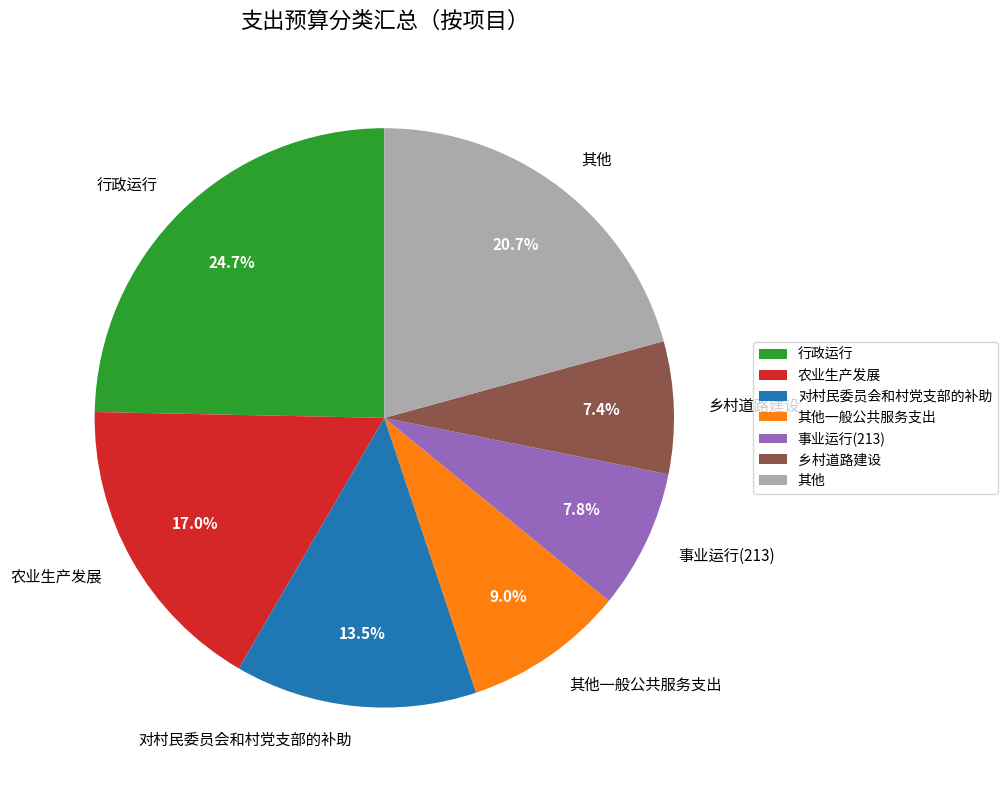

What is the largest slice in the pie chart?

行政运行